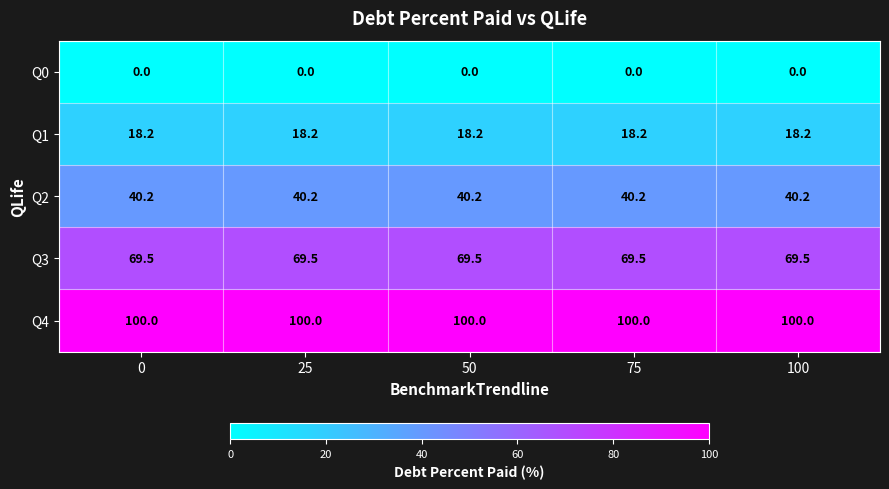

Which series has the largest total across all categories?

Q4